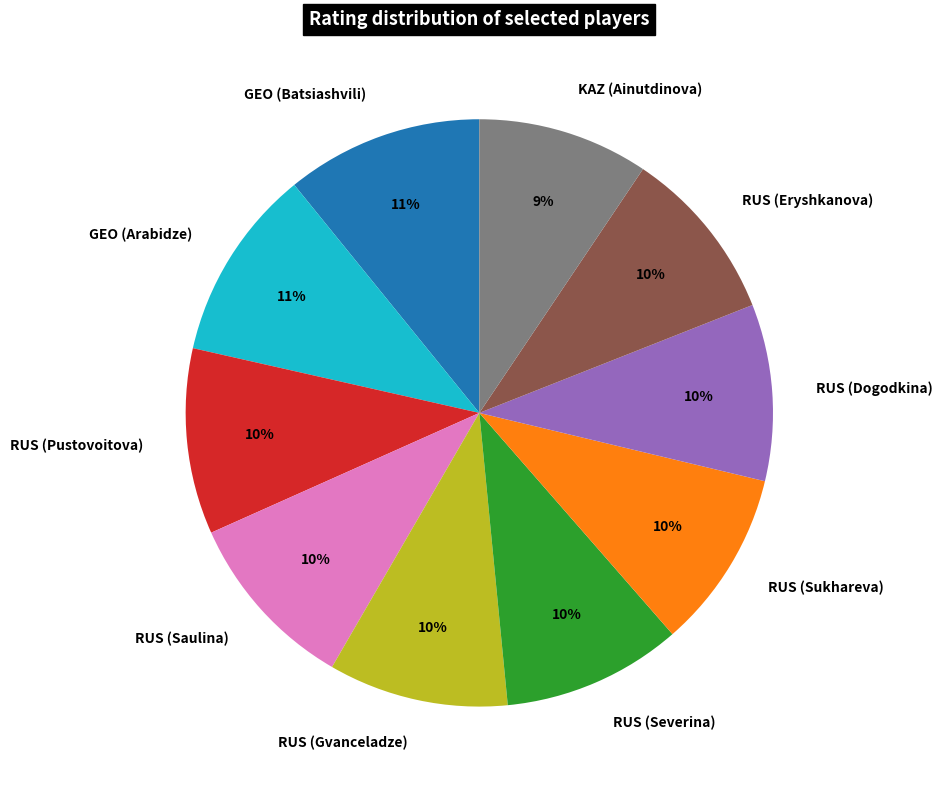

What is the ratio of the value at RUS (Dogodkina) to the value at GEO (Batsiashvili)?

0.9